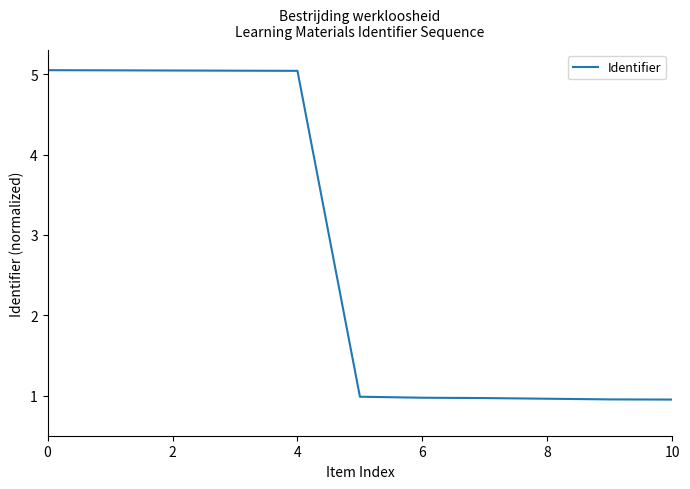

What is the difference between the maximum and minimum values?

4.1